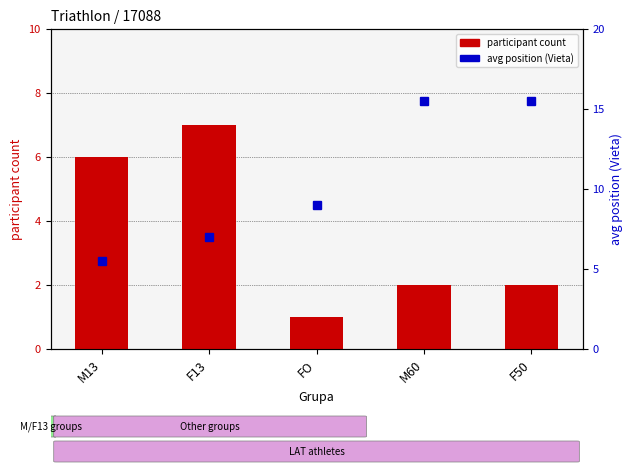

True or false: avg position (Vieta) has a value of 26.0 at M60.

False